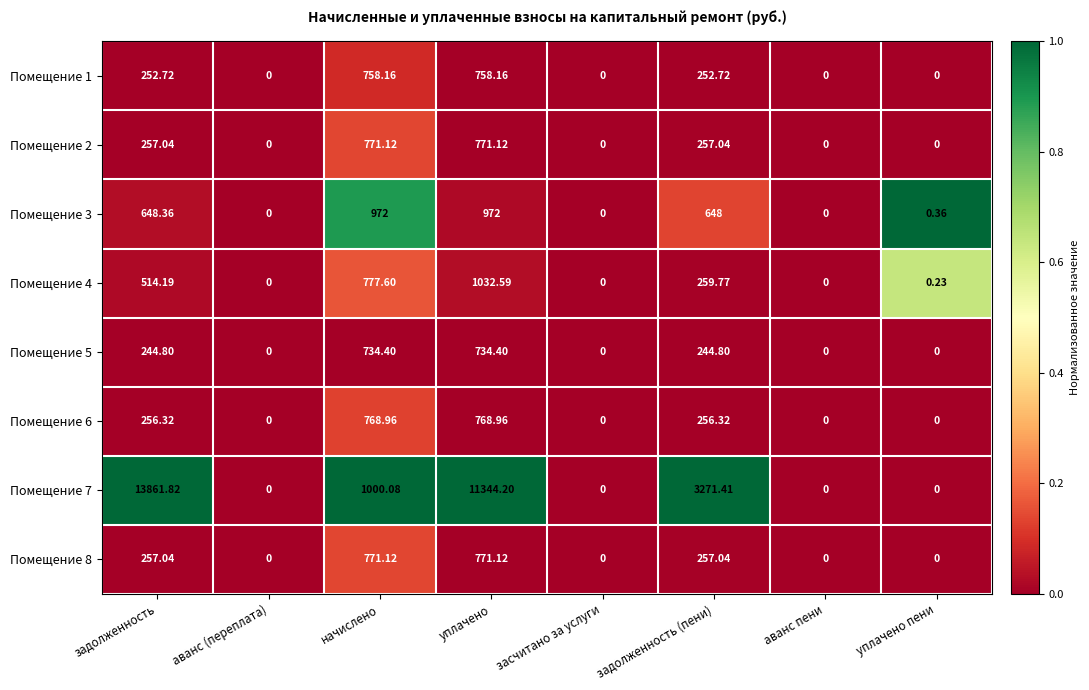

Is the value of Помещение 1 at аванс (переплата) greater than the value of Помещение 4 at уплачено?

No